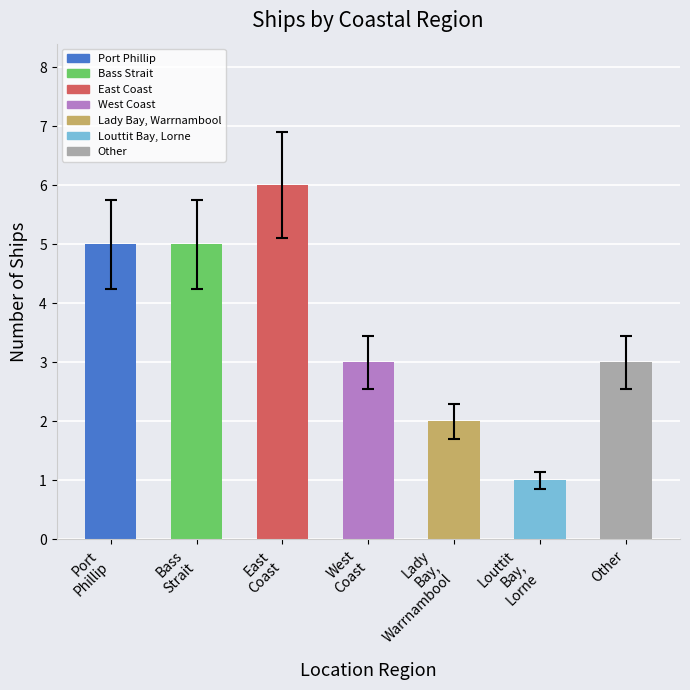

Does the chart contain any negative values?

No